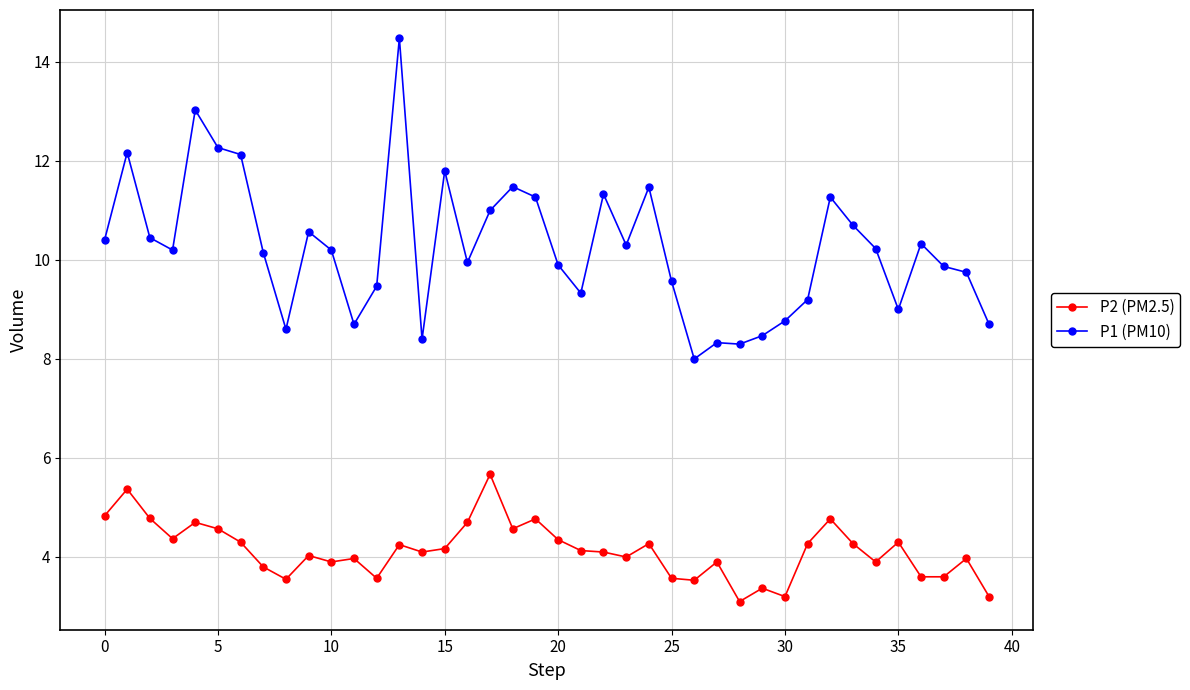

What is the value of the P1 (PM10) point at the 34th from the left?

10.7